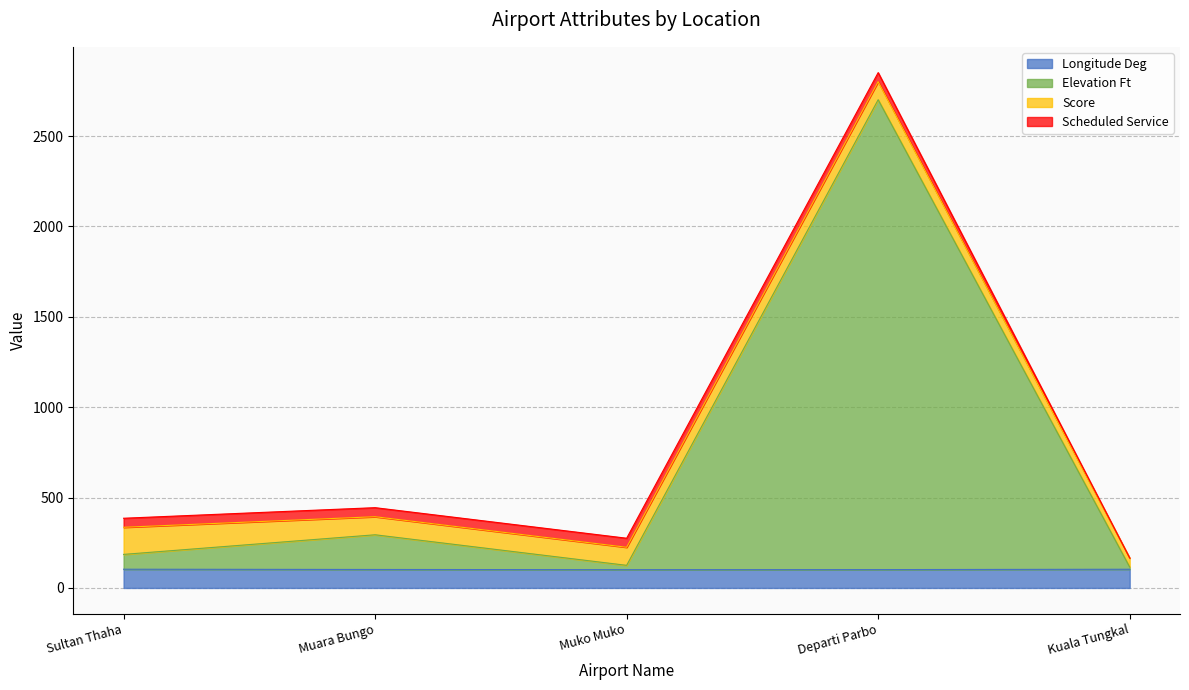

The Longitude Deg series shows 101.1 at Muko Muko. True or false?

True